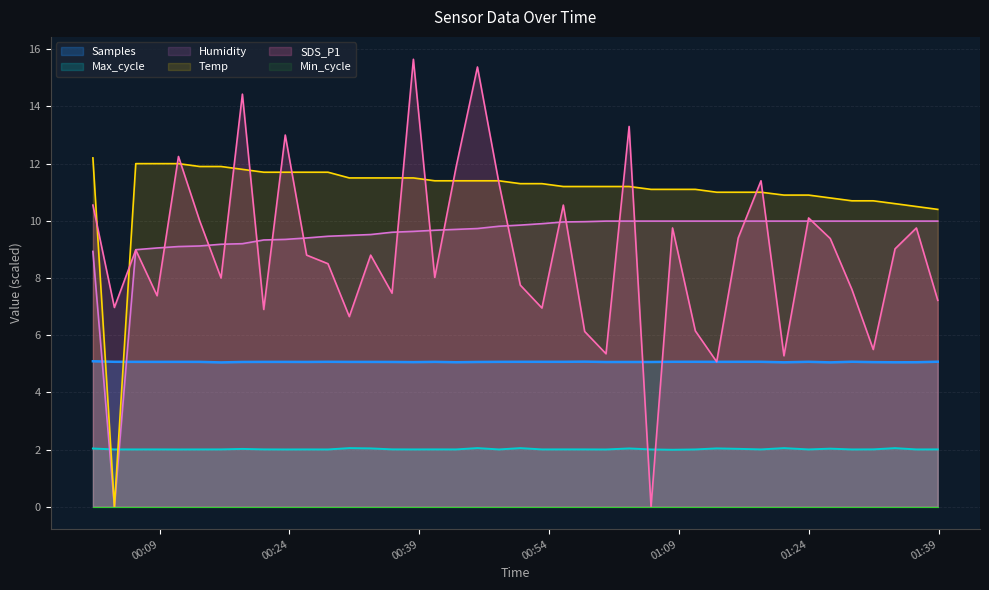

At which category does Max_cycle reach its first local valley?

2023/06/04 00:03:47